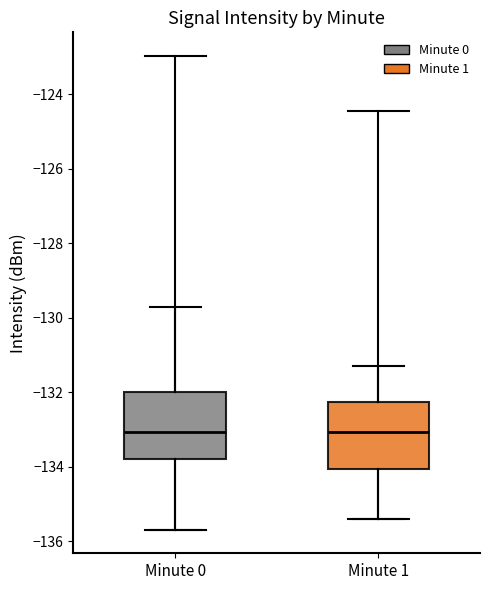

Reading left to right, transcribe this box plot: for each box, give where its median line is, the range the box spans, and where its two whiskers end, as read against the y-axis. The values are not printed on the chart, so give them approximately, as read against the axis.

Minute 0: median -133.0, box -133.8 to -132.0, whiskers -135.6 to -129.8
Minute 1: median -133.0, box -134.0 to -132.2, whiskers -135.4 to -131.2